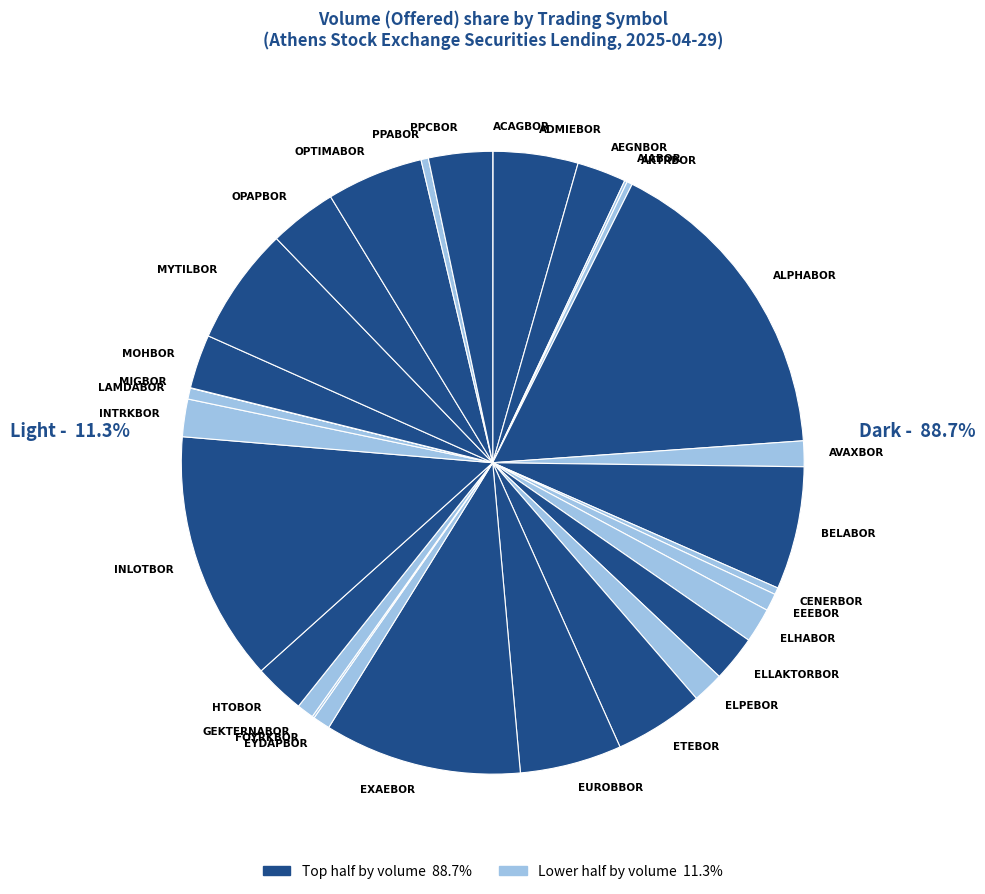

Is the sum of INTRKBOR and ADMIEBOR greater than half?

No